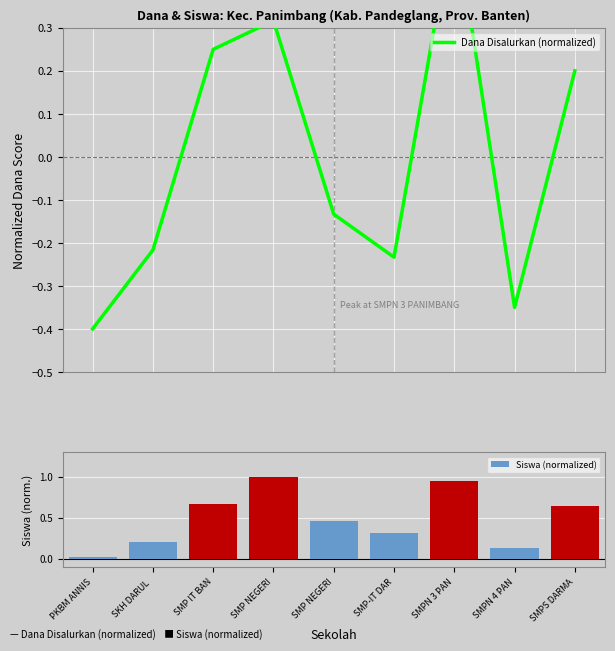

Which series changed the most between SKH DARUL  and SMPS DARMA?

Siswa (normalized)